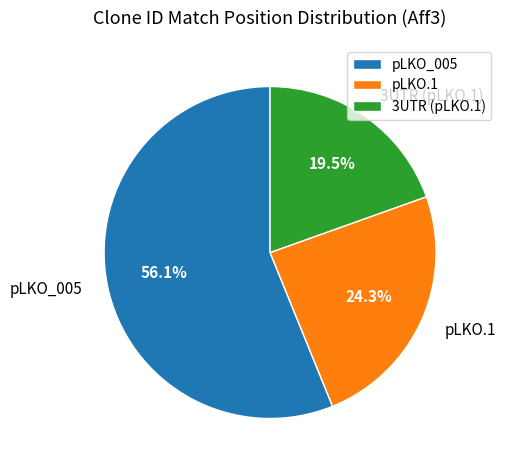

Is there any slice that represents more than half of the pie?

Yes